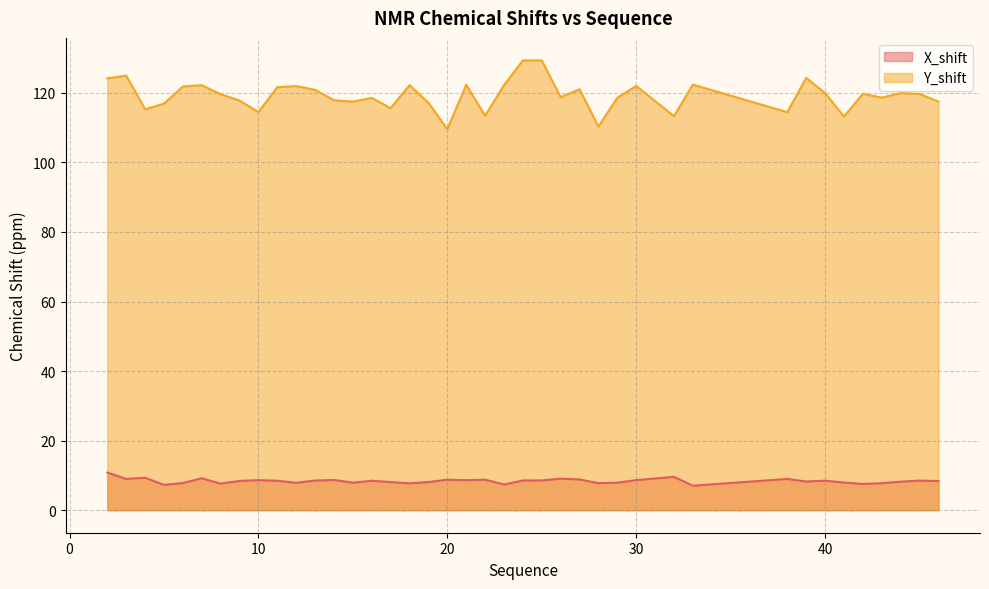

Does the chart display data point markers on the line(s)?

No